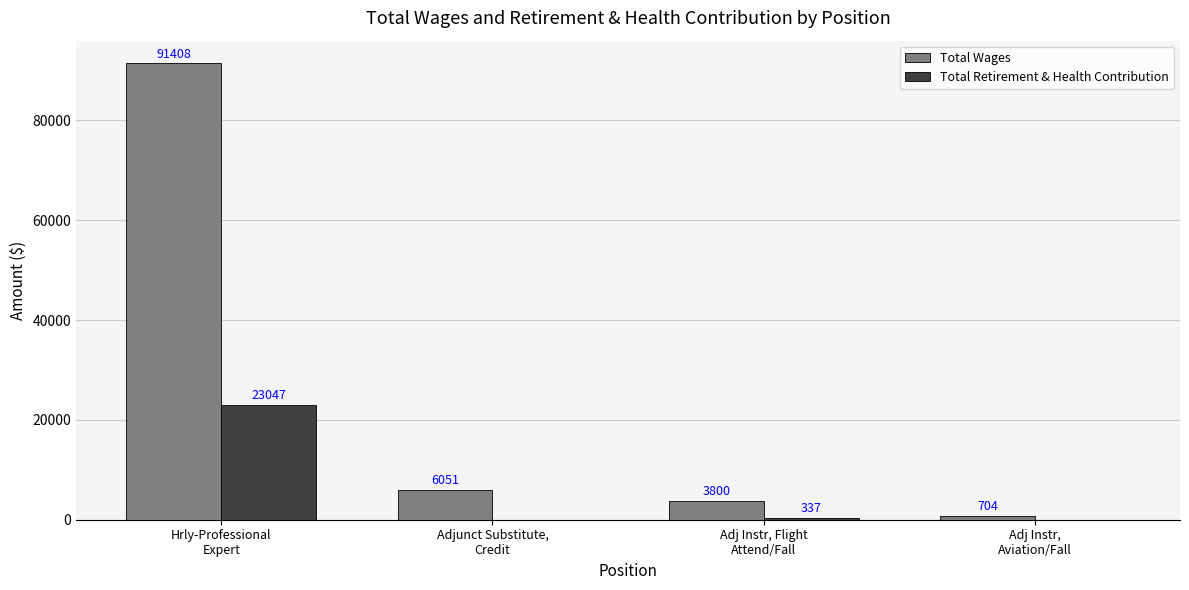

Which series has the largest total across all categories?

Total Wages